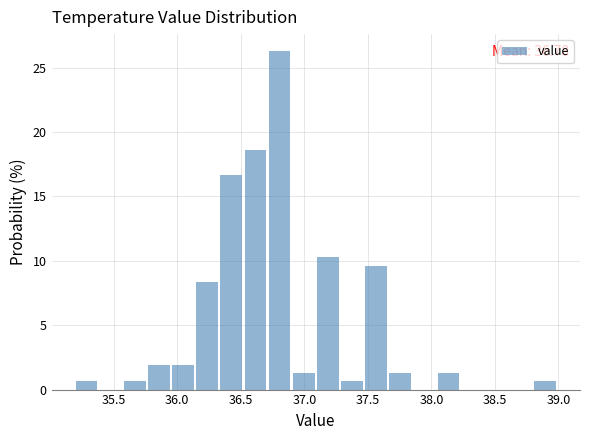

Read against the x-axis, roughly where is the centre of the tallest bar?

36.80